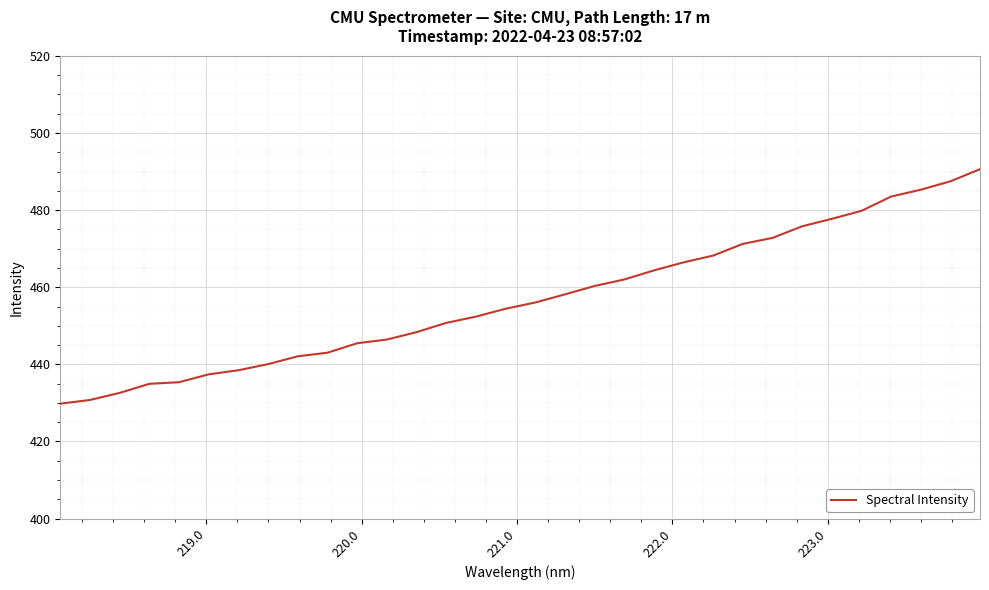

What is the difference between the maximum and minimum values?

60.8